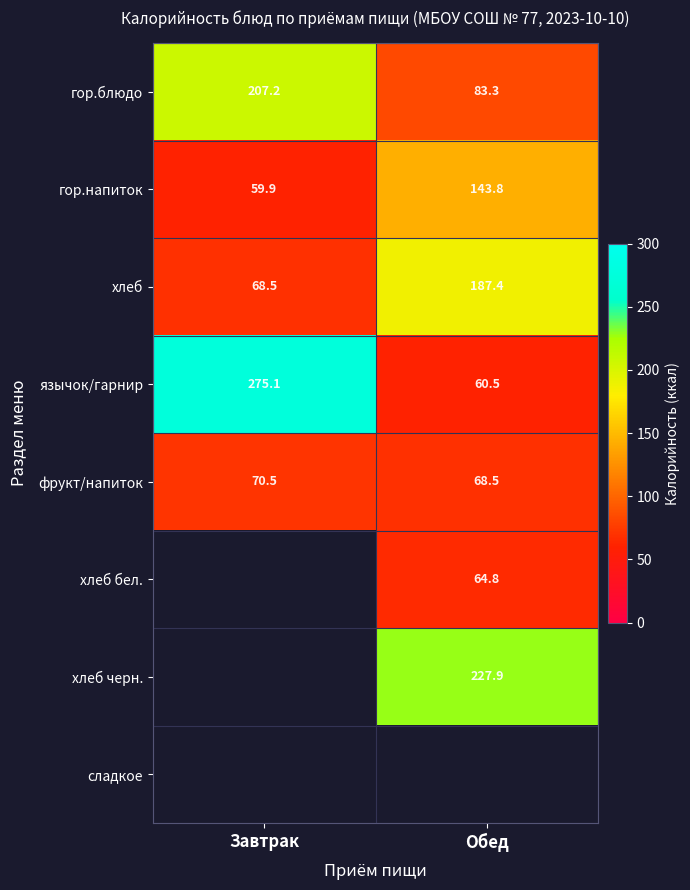

What is the approximate value of язычок/гарнир at Завтрак?

275.1